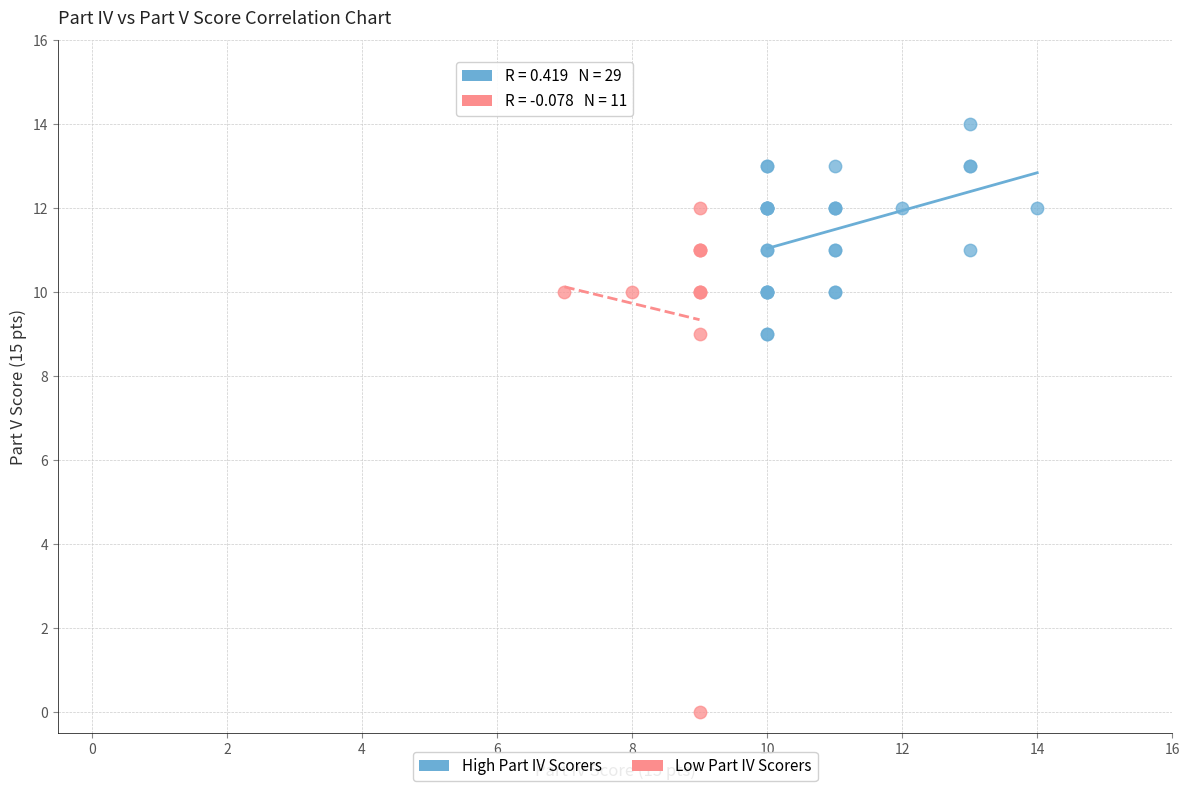

Which series contains the highest Y value?

High Part IV Scorers